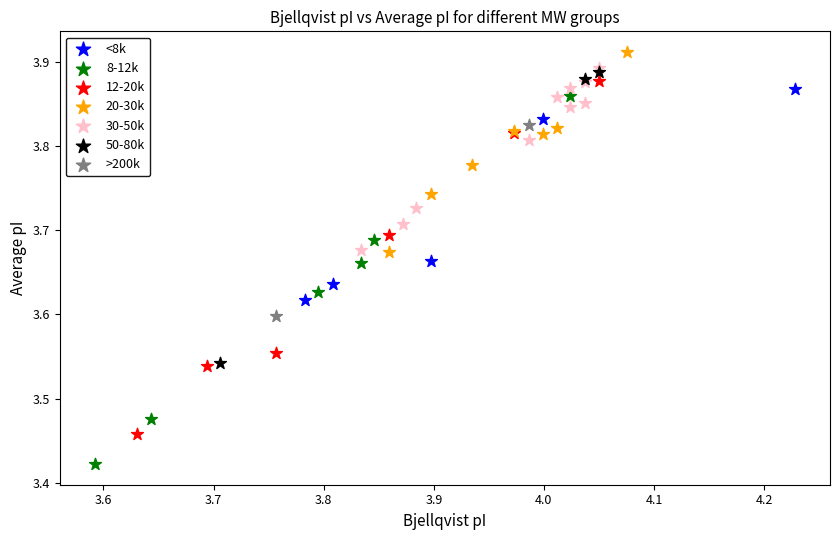

Which series contains the highest Y value?

20-30k